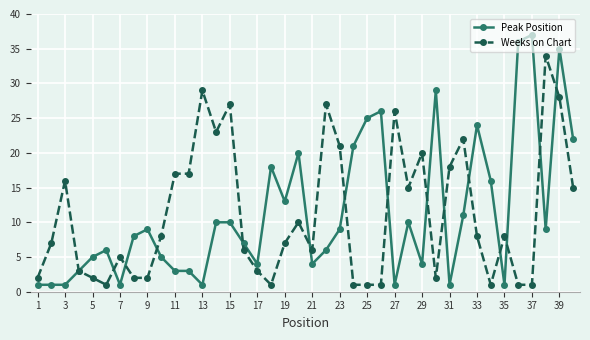

At how many categories does at least one series exceed 31?

4